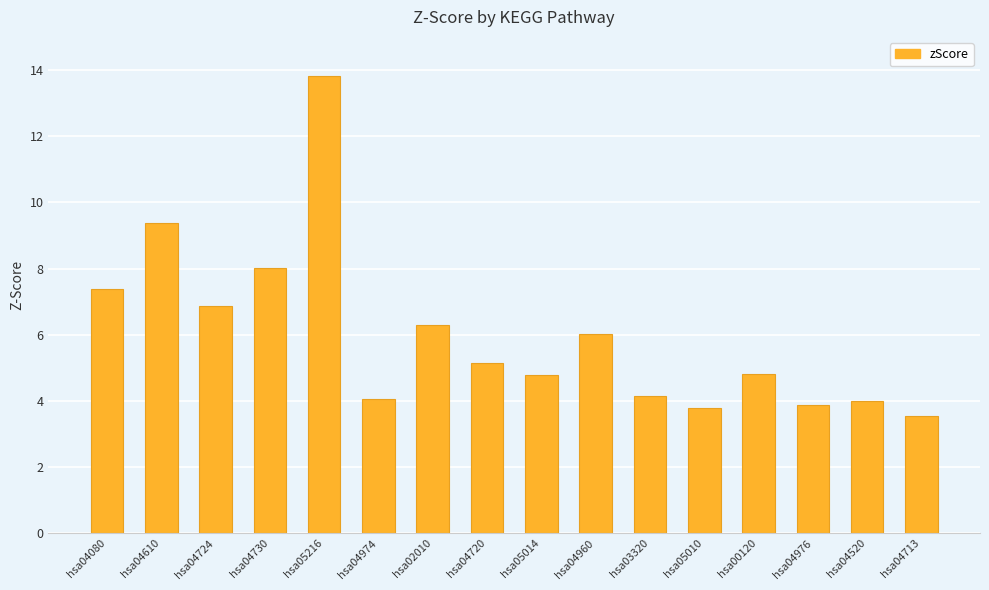

What is the value of the 14th bar from the left?

3.9